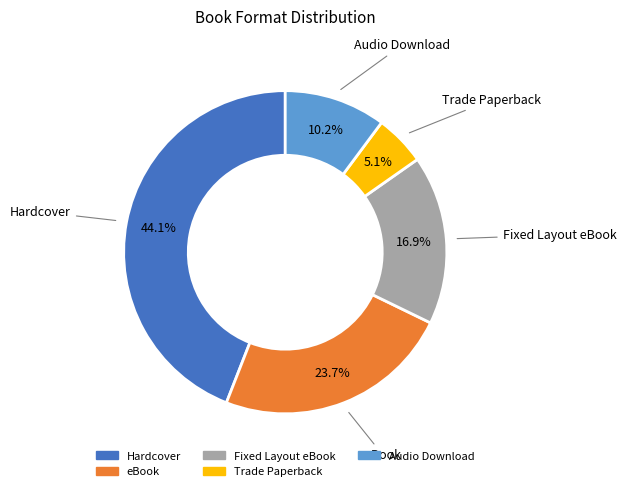

How much of the chart is everything except Audio Download?

89.8%